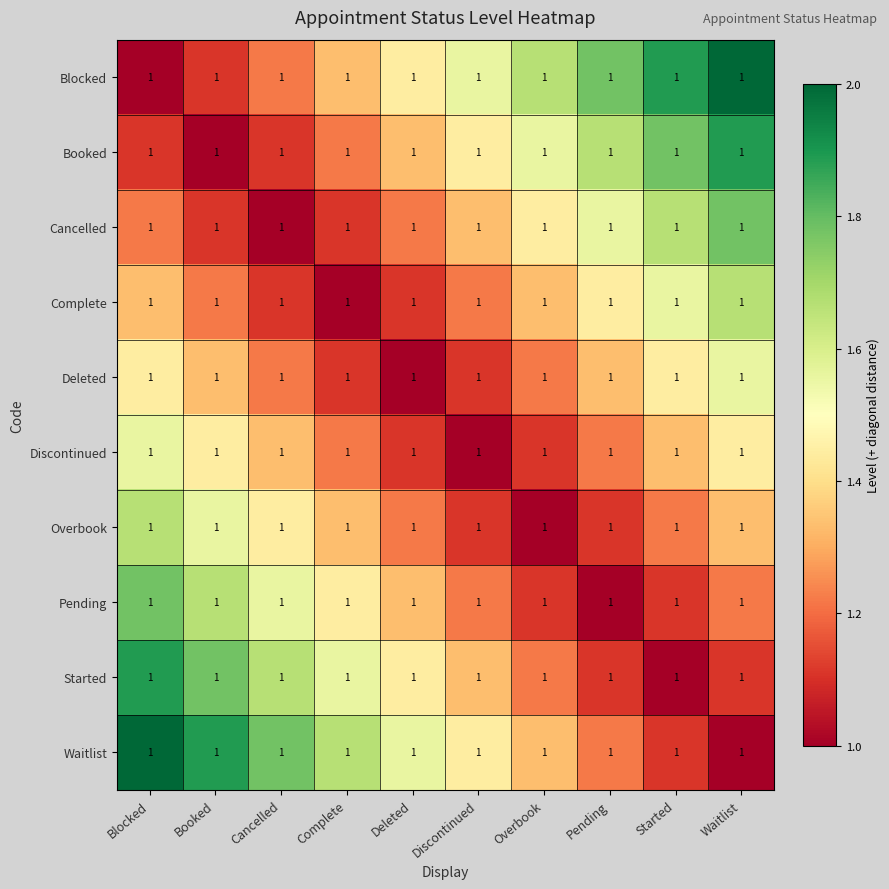

What is the approximate value of Booked at Waitlist?

1.9